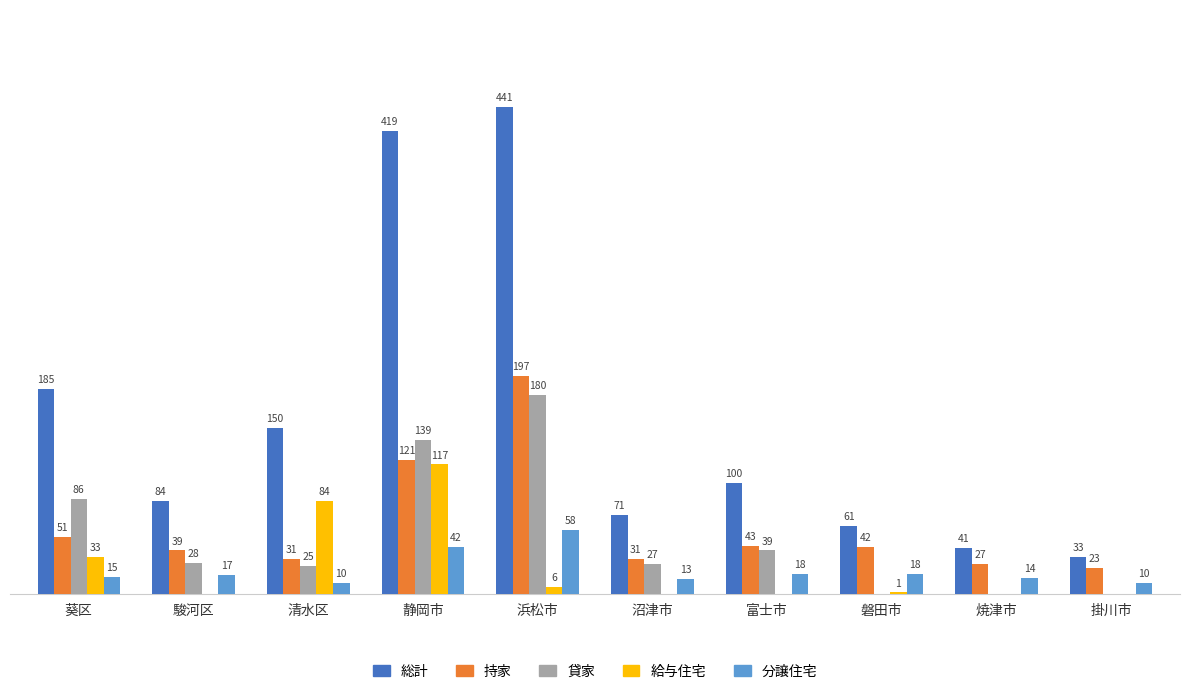

Does the chart contain stacked bars?

No